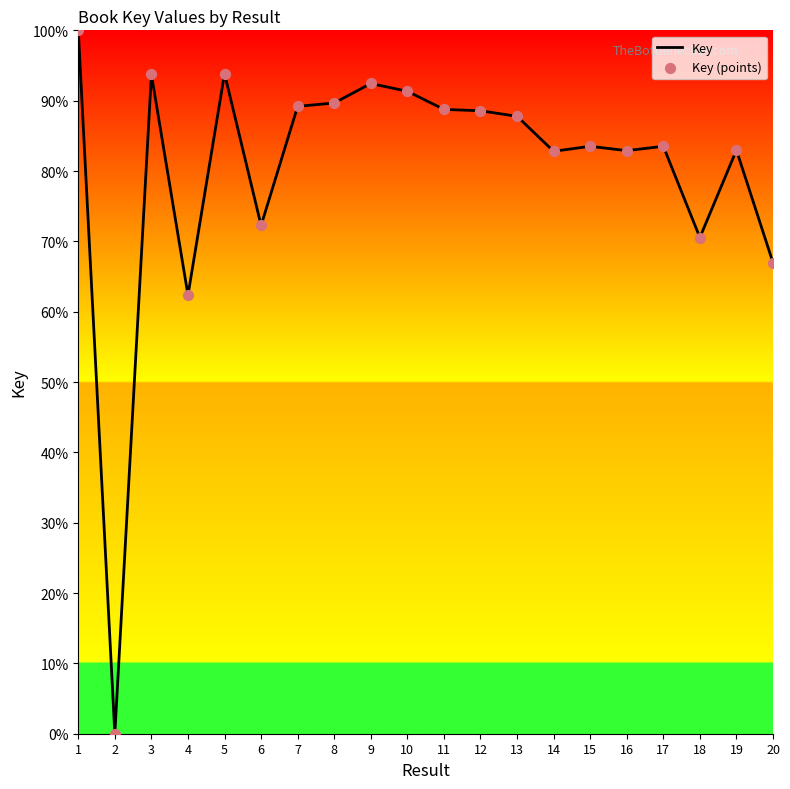

What is the approximate value at 4?

62.4